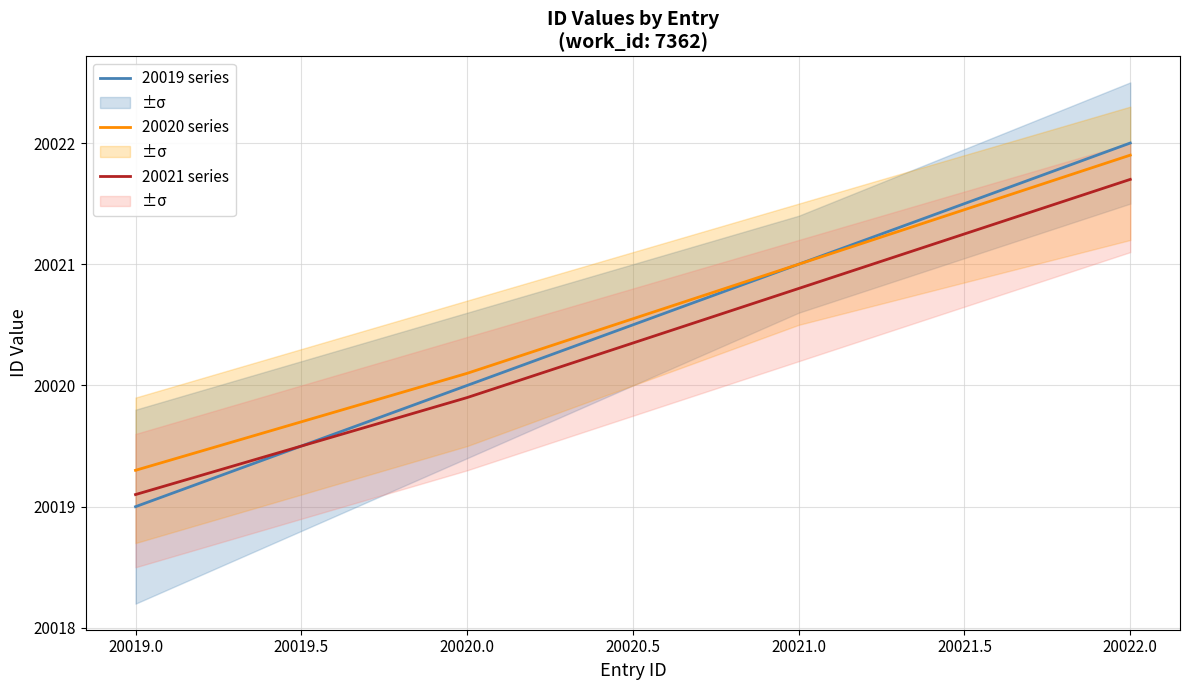

True or false: 20021 series has a value of 27652.3 at 20019.0.

False